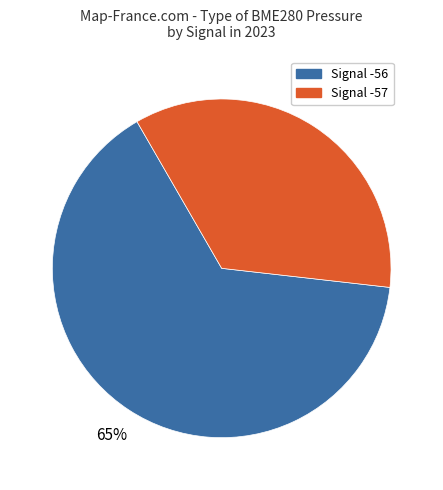

Does any single category account for the majority?

Yes